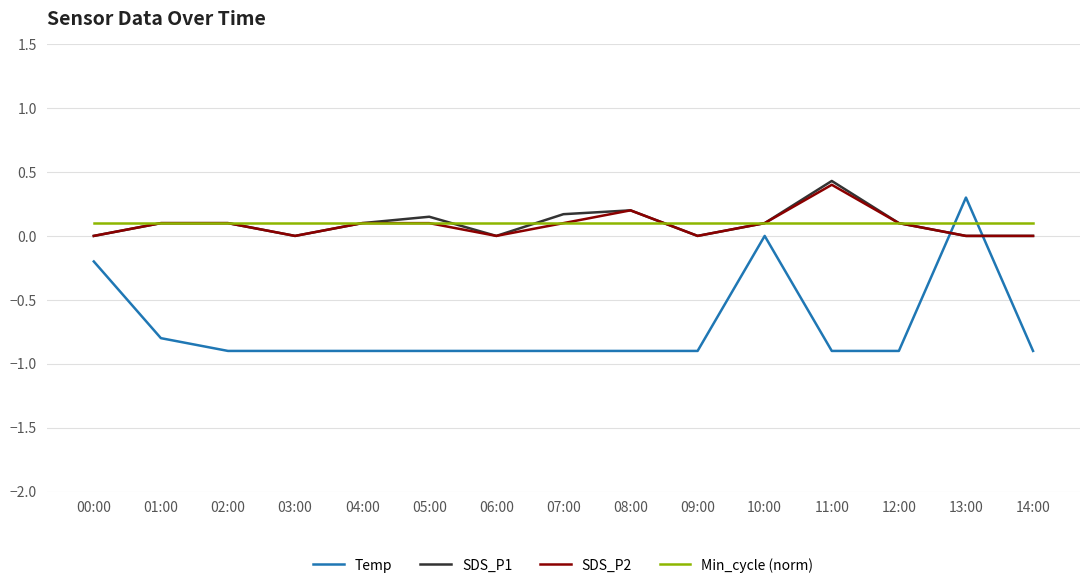

What are all the series names shown in the legend?

Temp, SDS_P1, SDS_P2, Min_cycle (norm)